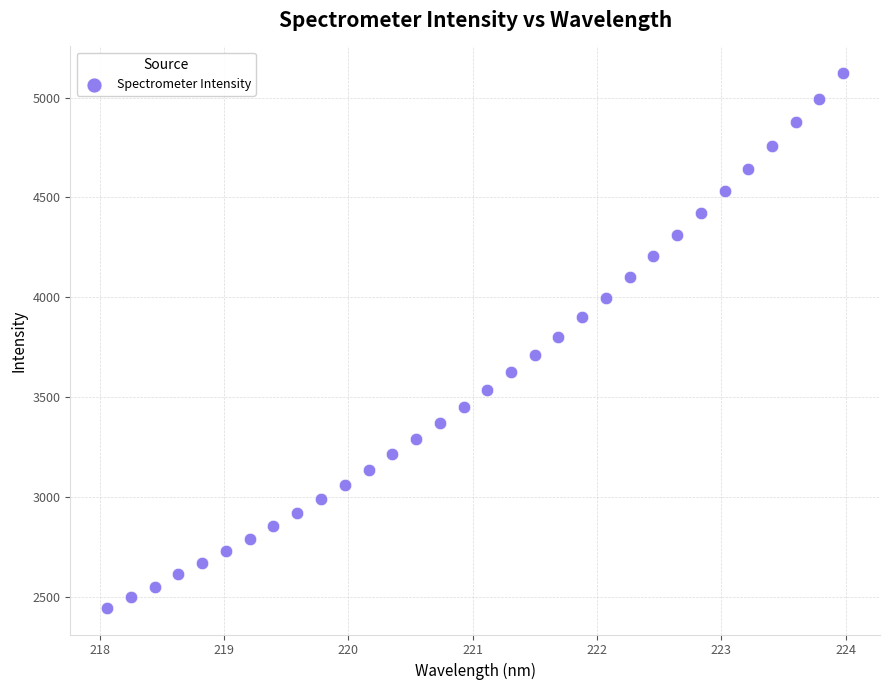

What is the range of Y values (max minus min)?

2679.0